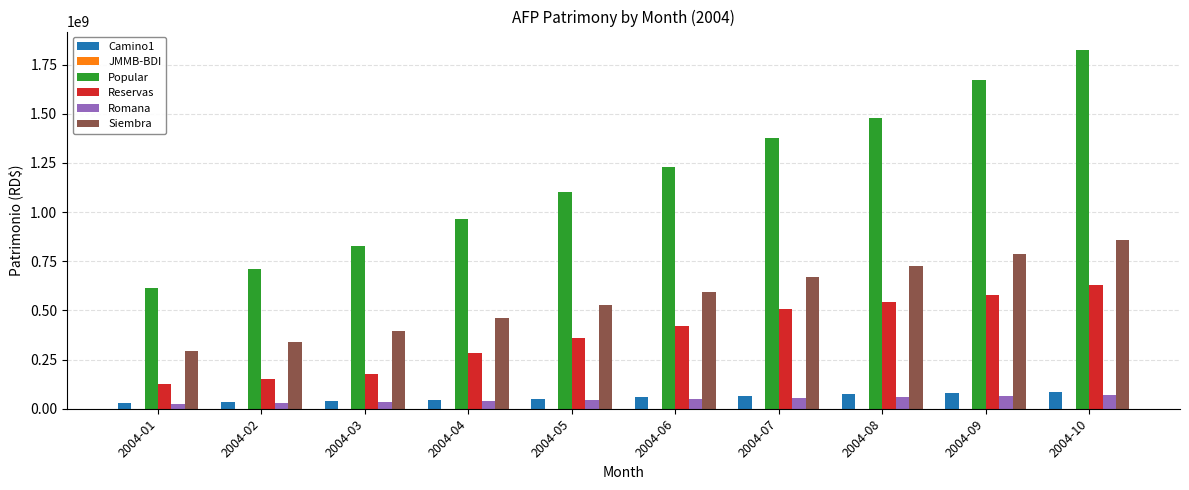

What is the difference between the highest and lowest values at 2004-05?

1057088352.5